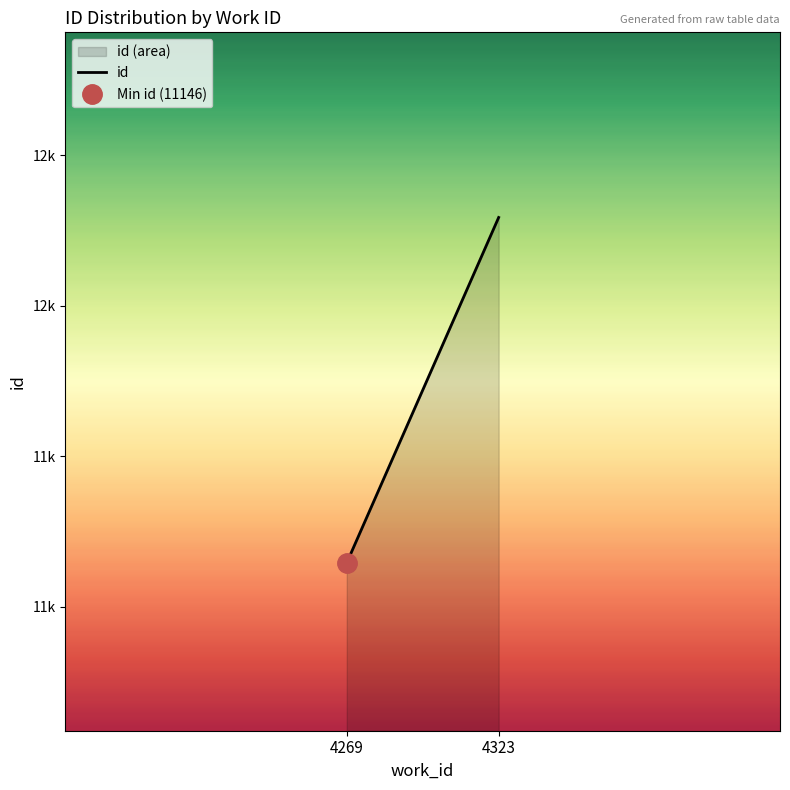

Reading left to right, what are all the values shown in this chart?

4269=11146.3	4323=12293.0